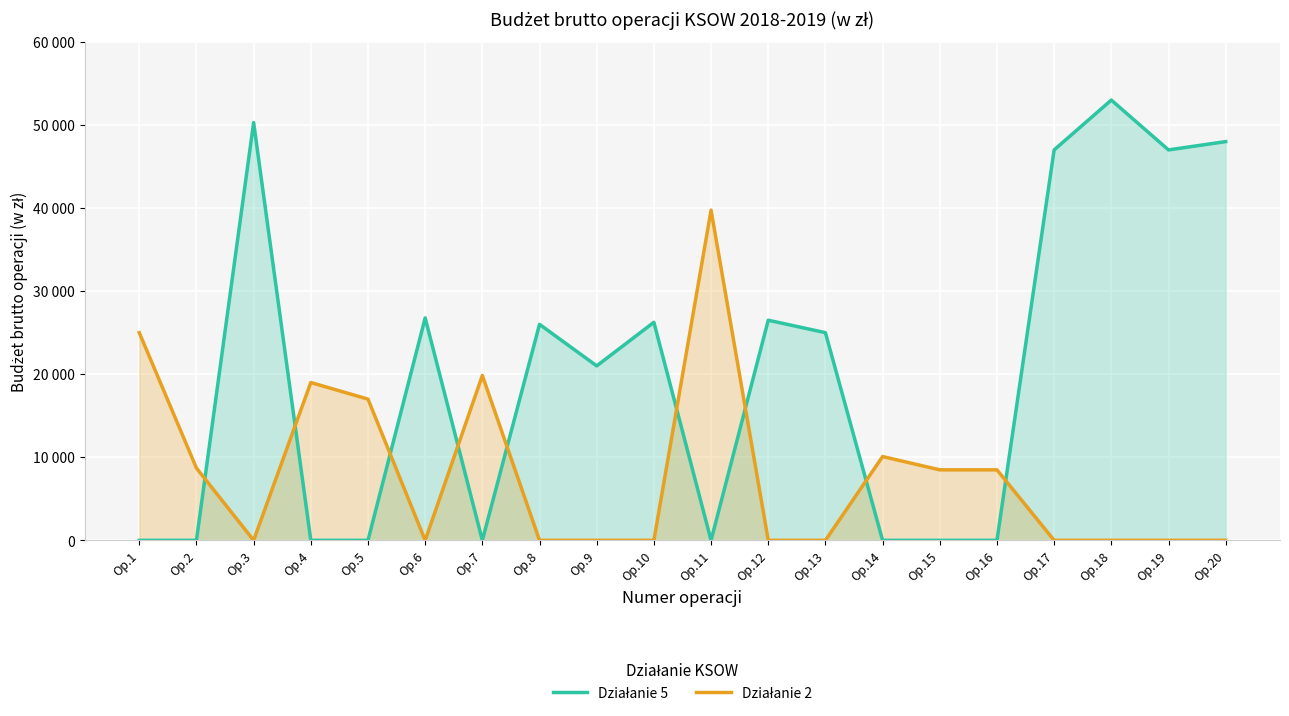

What is the difference between the second highest and minimum values in the Działanie 2 series?

25000.0